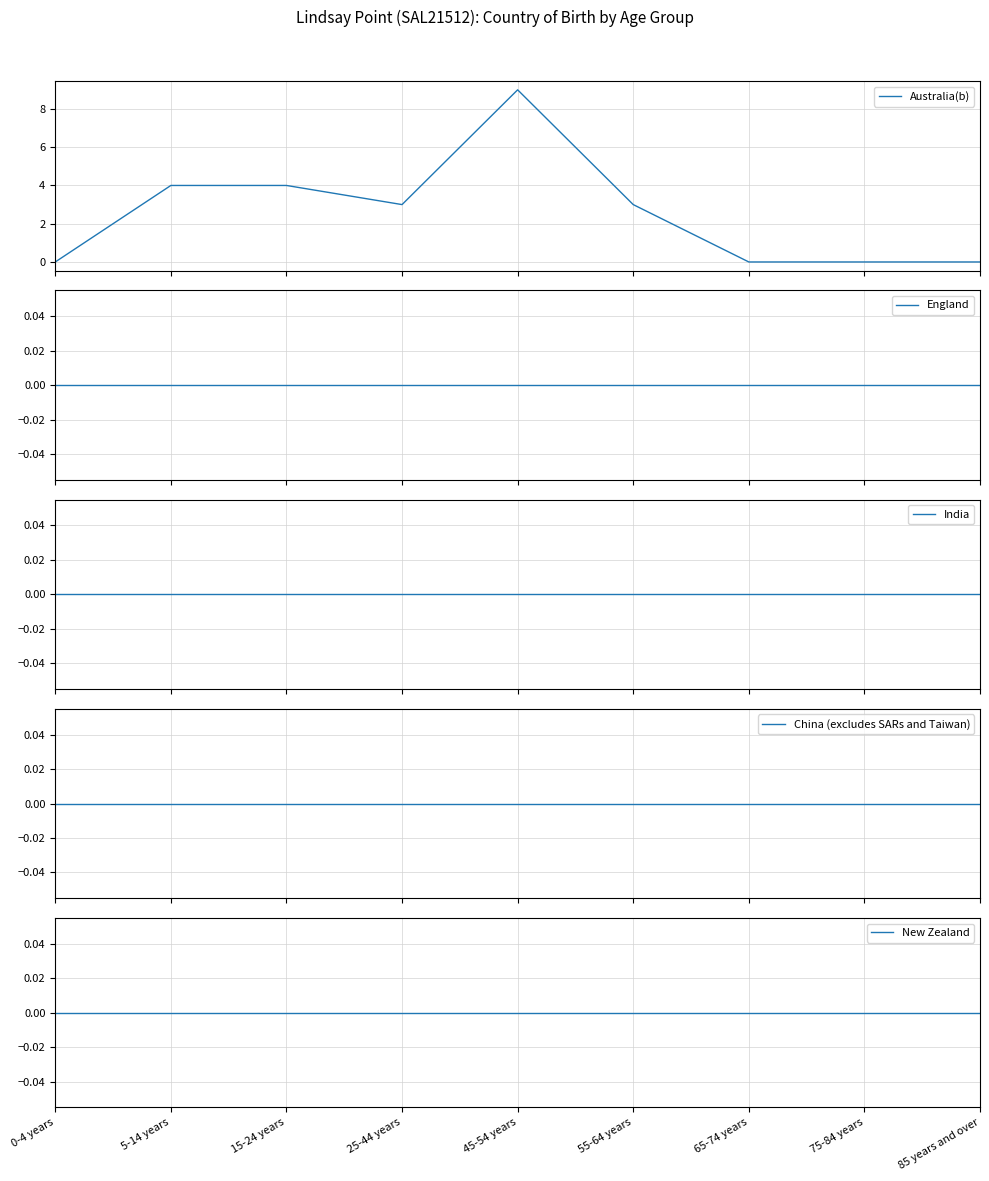

True or false: England has a value of 0 at 45-54 years.

True